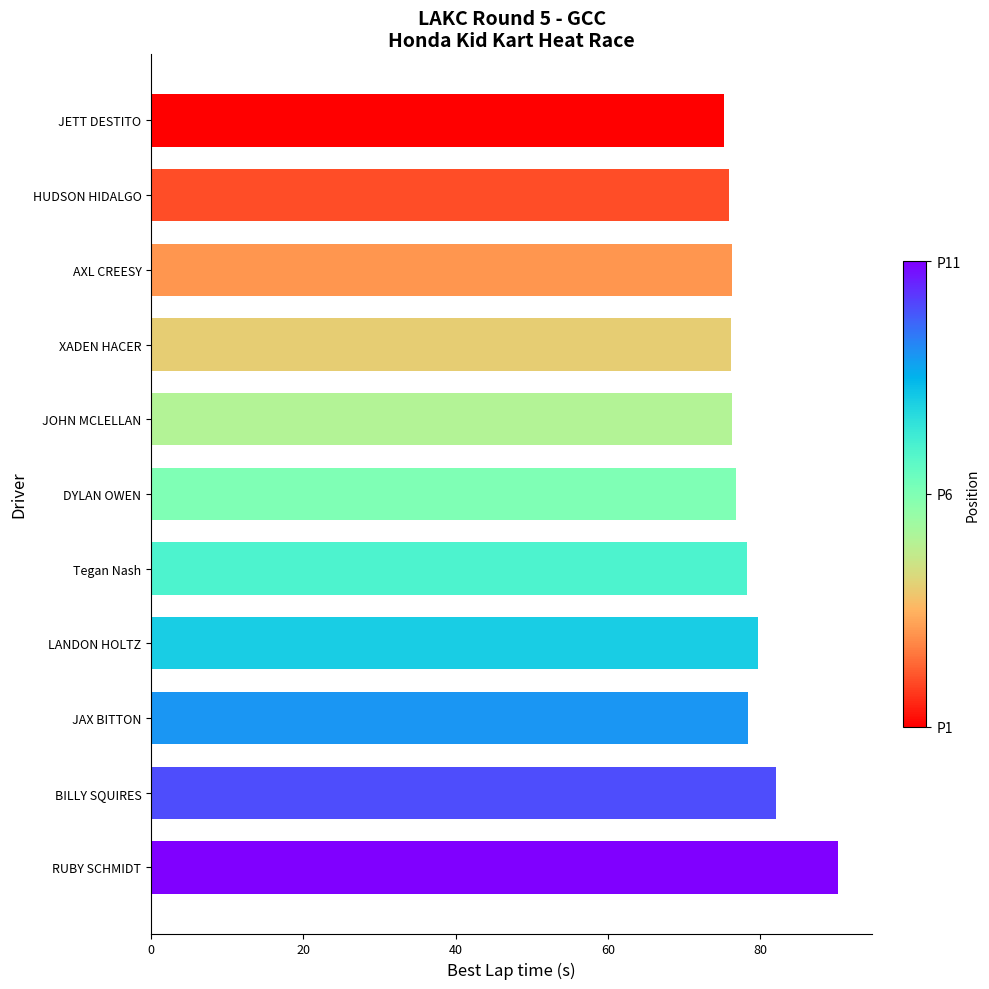

The chart shows a value of 76.2 at AXL CREESY. True or false?

True